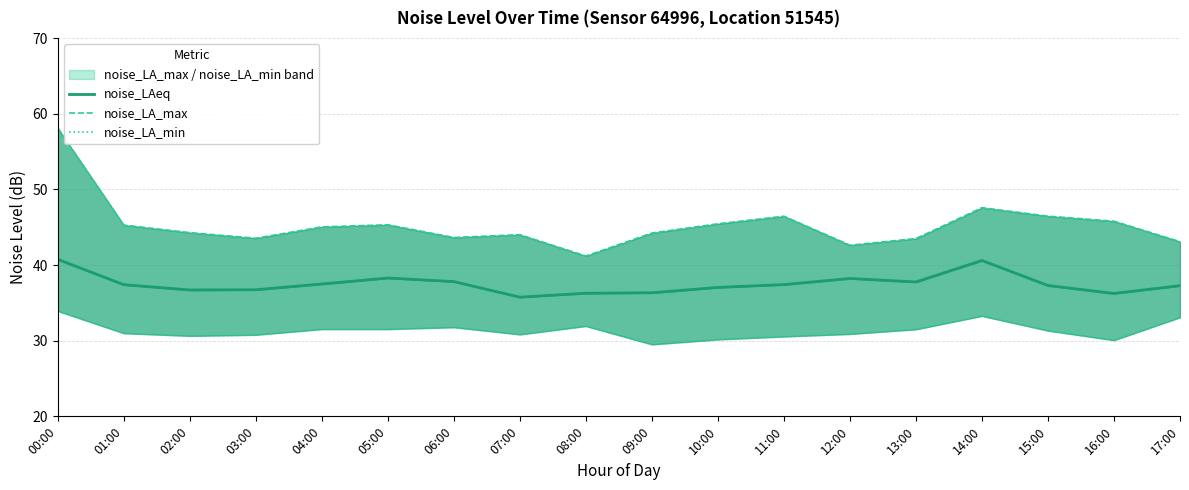

What is the label of the 9th point from the right?

09:00